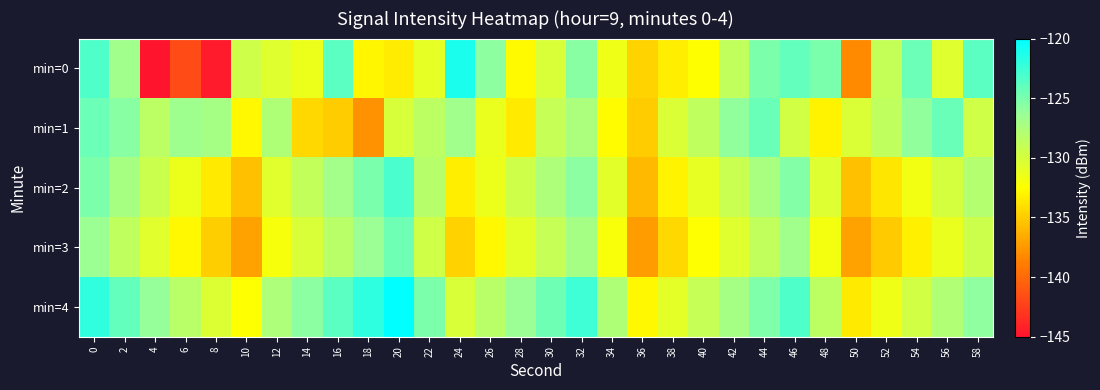

Which has a higher value, 34 or 6?

34